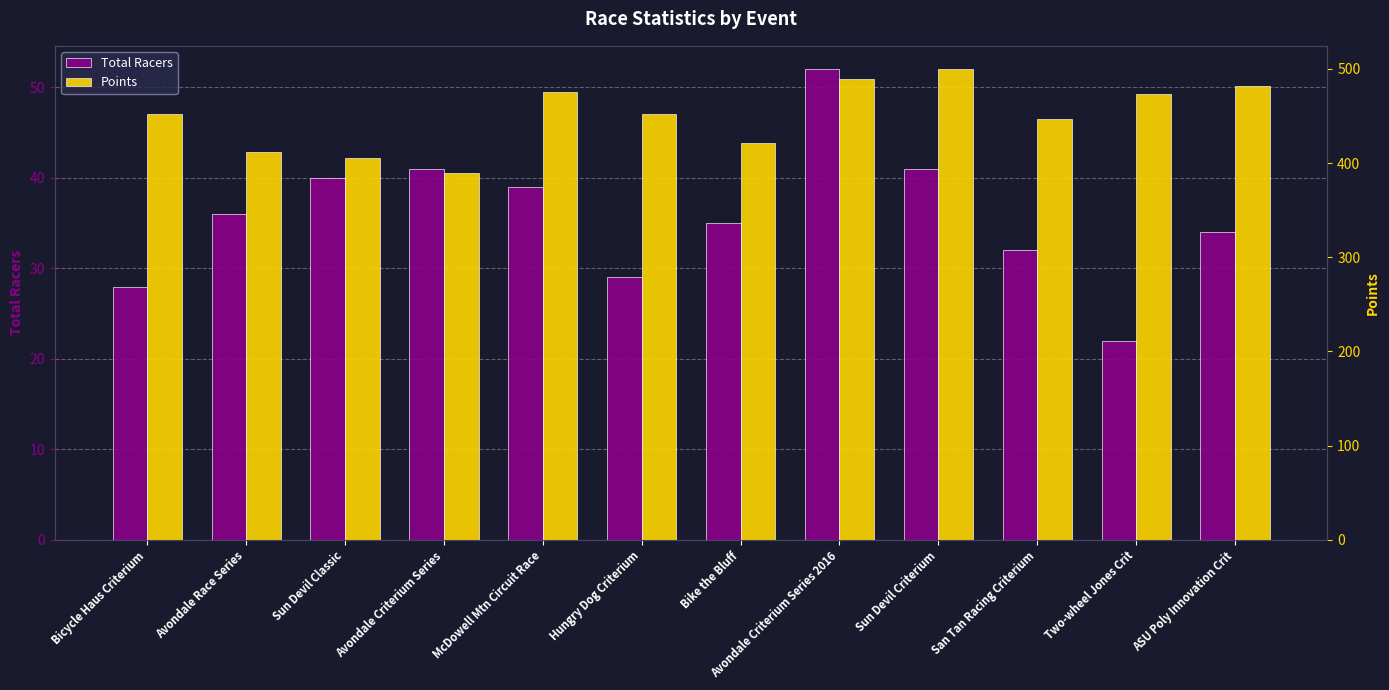

What is the value of the Total Racers bar at the 9th from the left?

41.0